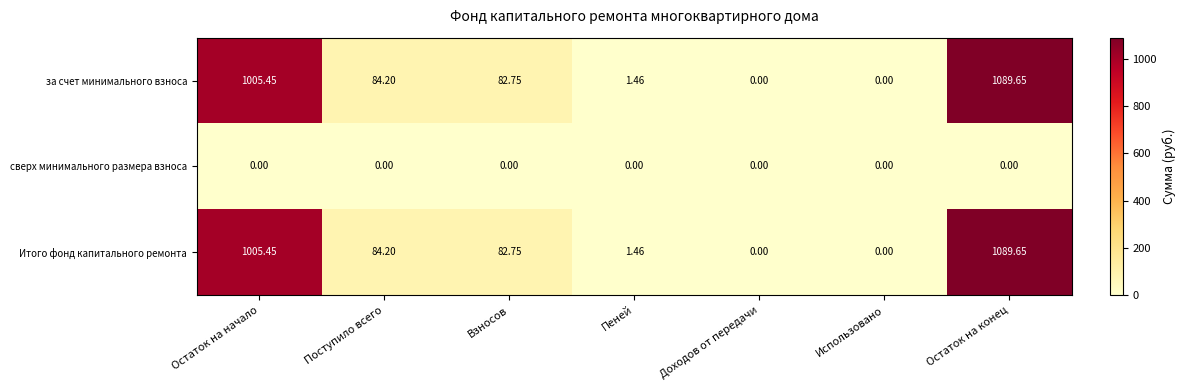

At which category is the sum across all series the highest?

Остаток на конец